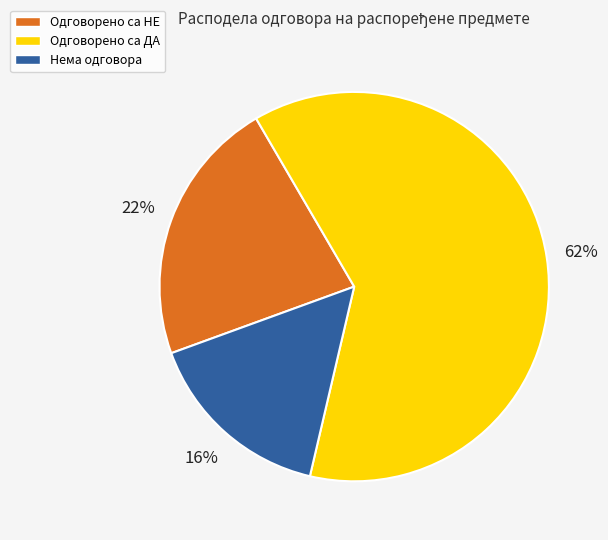

Is there a majority slice in this chart?

Yes